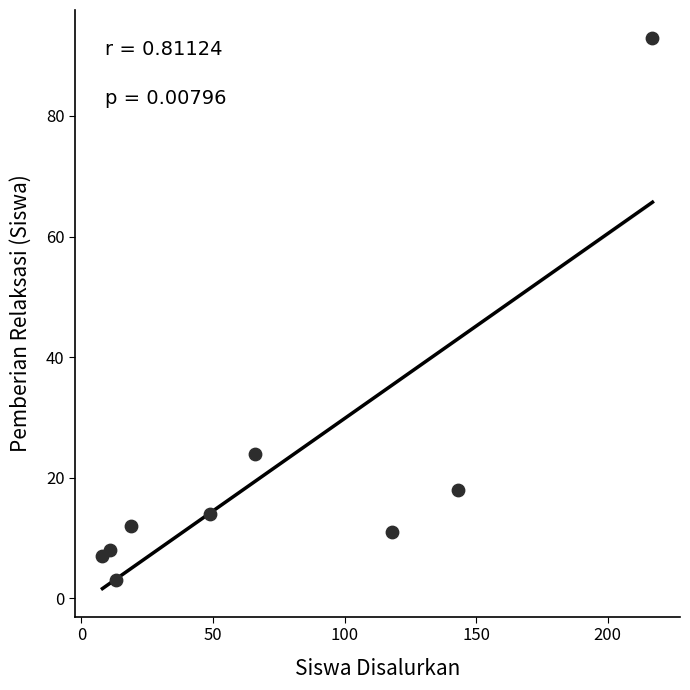

What Y value in the scatter plot is closest to 48?

24